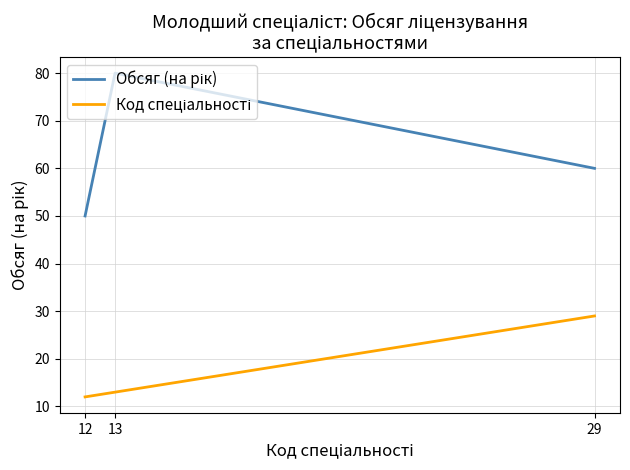

How many distinct data groups are displayed?

2